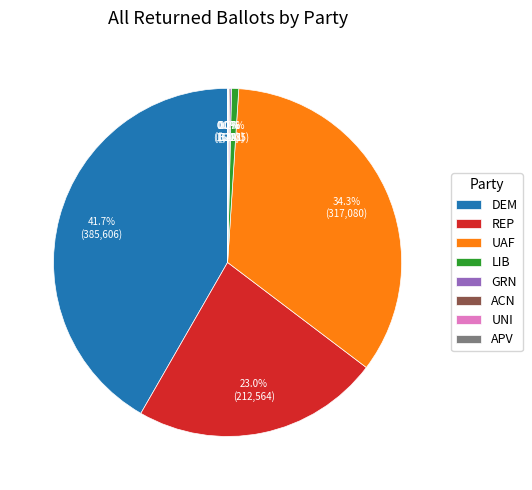

How much of the chart is everything except LIB?

99.3%